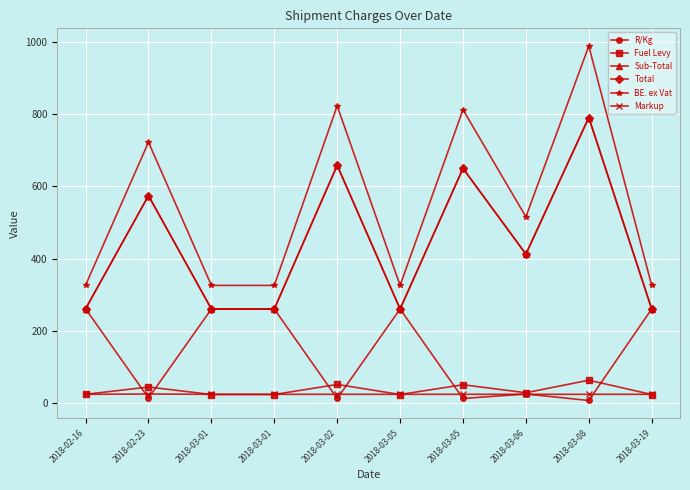

Rank the series at 2018-03-05 from lowest to highest value.

Fuel Levy, Markup, R/Kg, Sub-Total, Total, BE. ex Vat